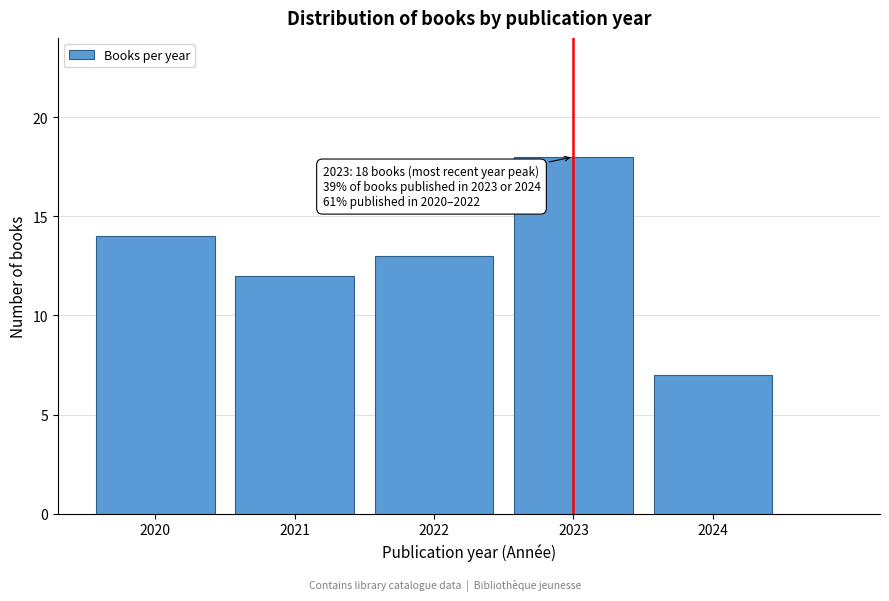

Reading left to right, transcribe all the data shown in this chart.

2020=14	2021=12	2022=13	2023=18	2024=7